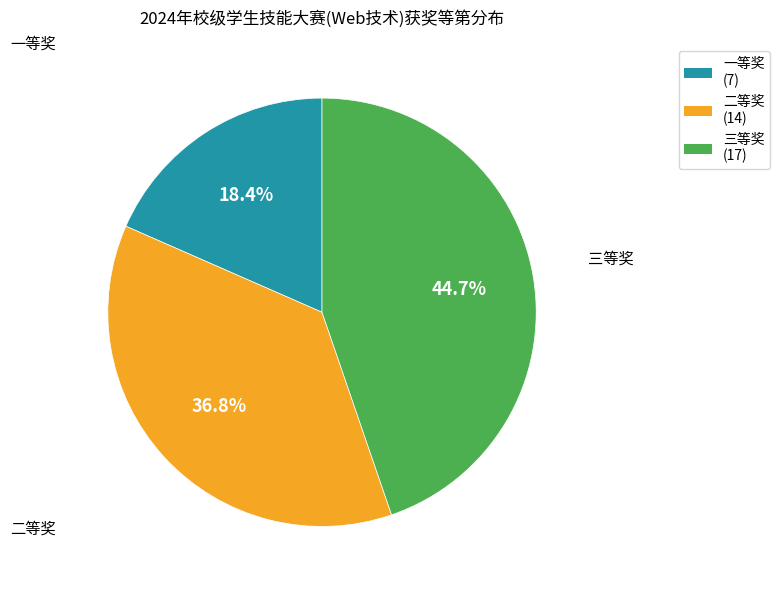

Between 二等奖 and 一等奖, which is larger?

二等奖